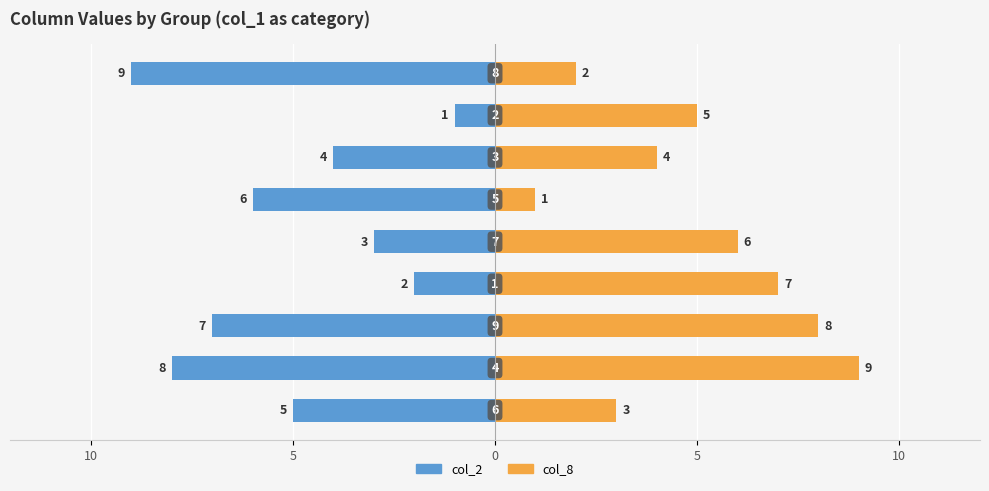

What is the difference between the second highest and minimum values in the col_8 series?

7